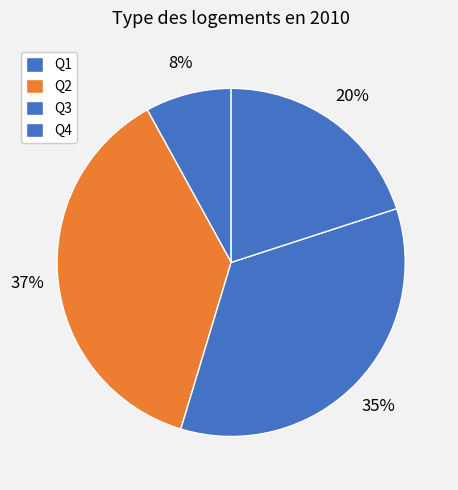

What is the smallest slice in the pie chart?

Q1